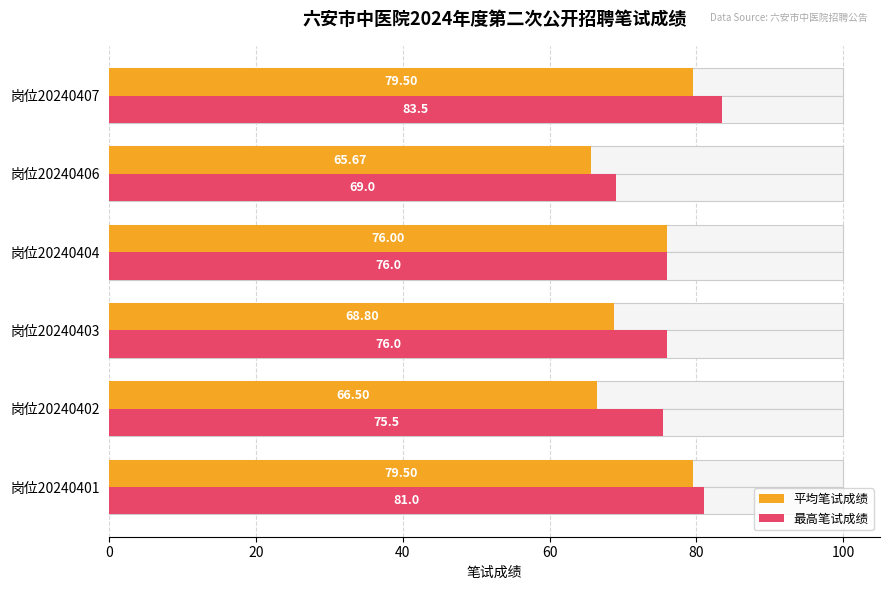

What is the difference between the highest and lowest values at 岗位20240401?

1.5